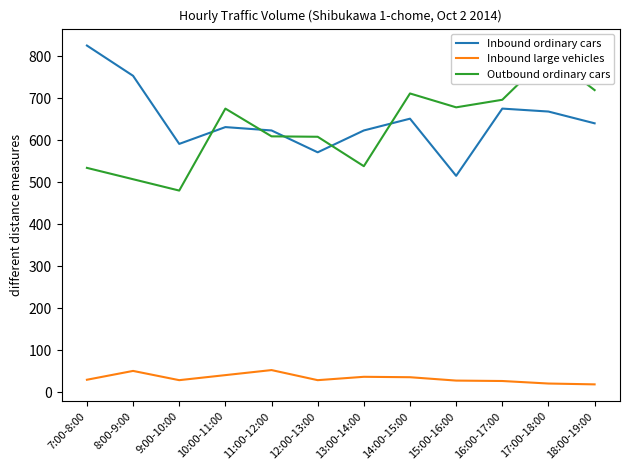

In Inbound large vehicles, how many points are lower than both neighbors (excluding endpoints)?

2